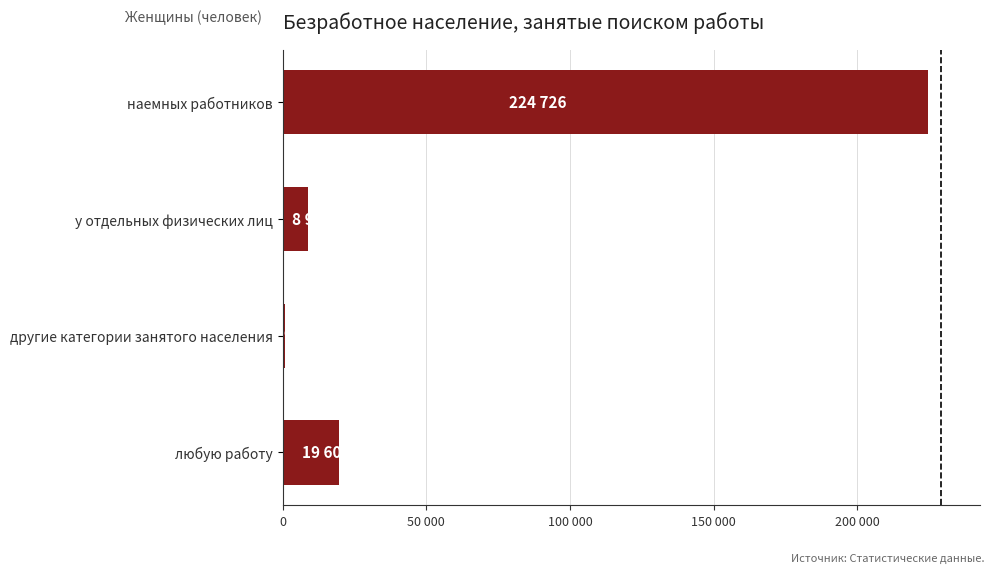

List the labels in order of value, smallest first.

другие категории занятого населения, у отдельных физических лиц, любую работу, наемных работников